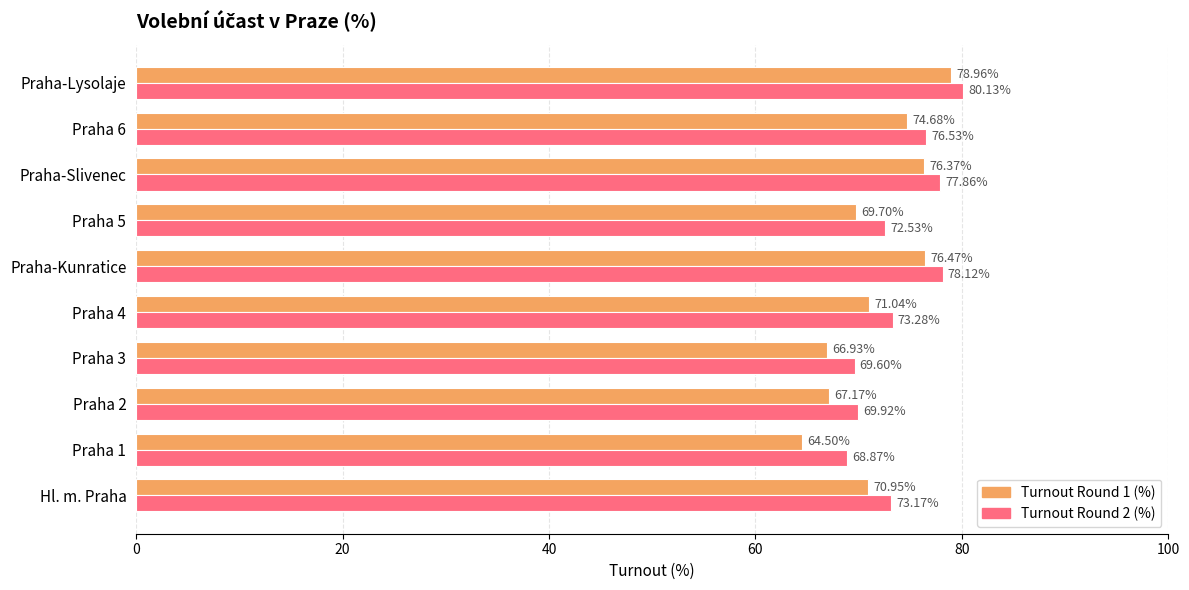

At which category does the chart reach its peak across all series?

Praha-Lysolaje